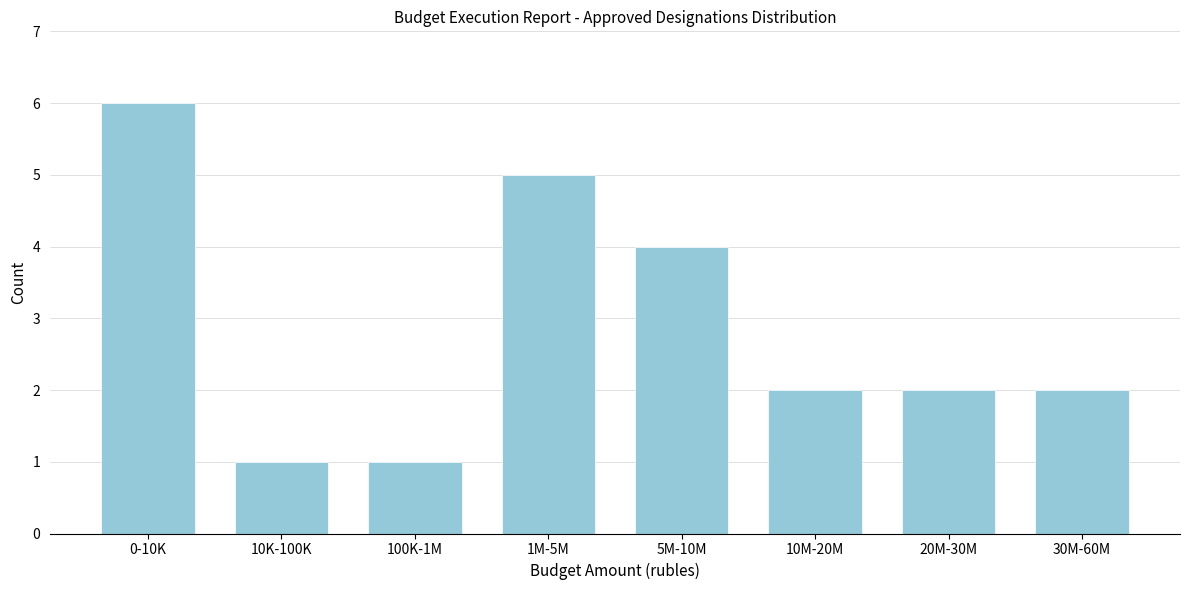

Reading left to right, list all the values displayed in this chart.

6	1	1	5	4	2	2	2